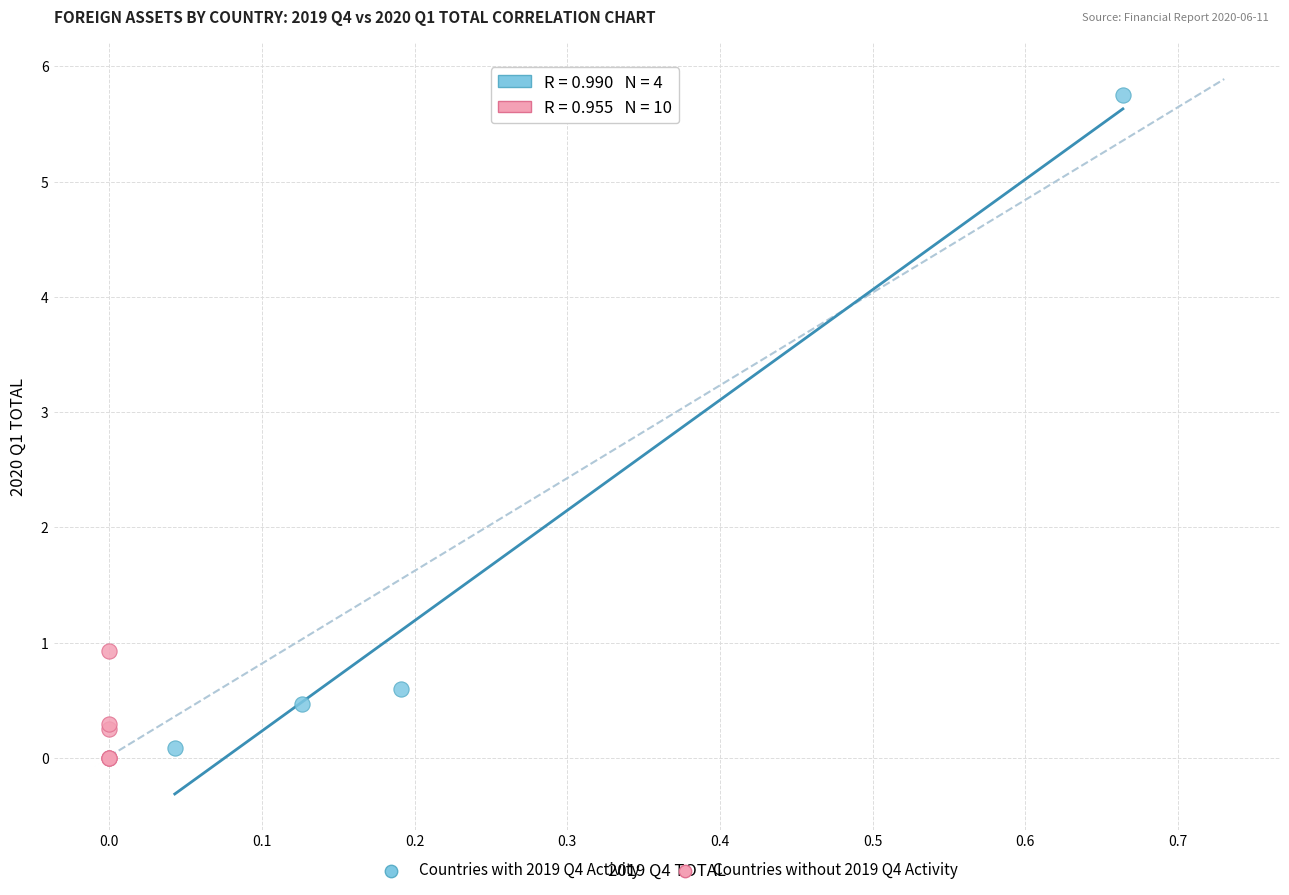

What are all the series names shown in the legend?

Countries with 2019 Q4 Activity, Countries without 2019 Q4 Activity